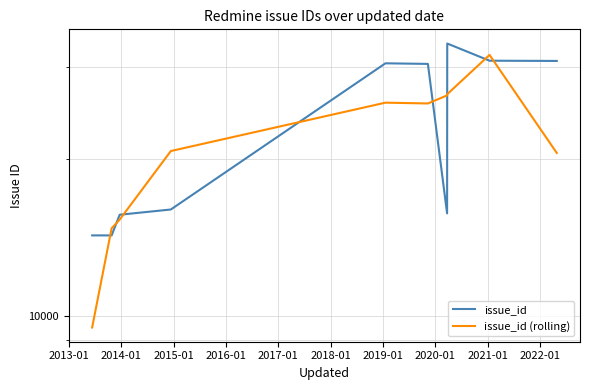

What are all the series names shown in the legend?

issue_id, issue_id (rolling)